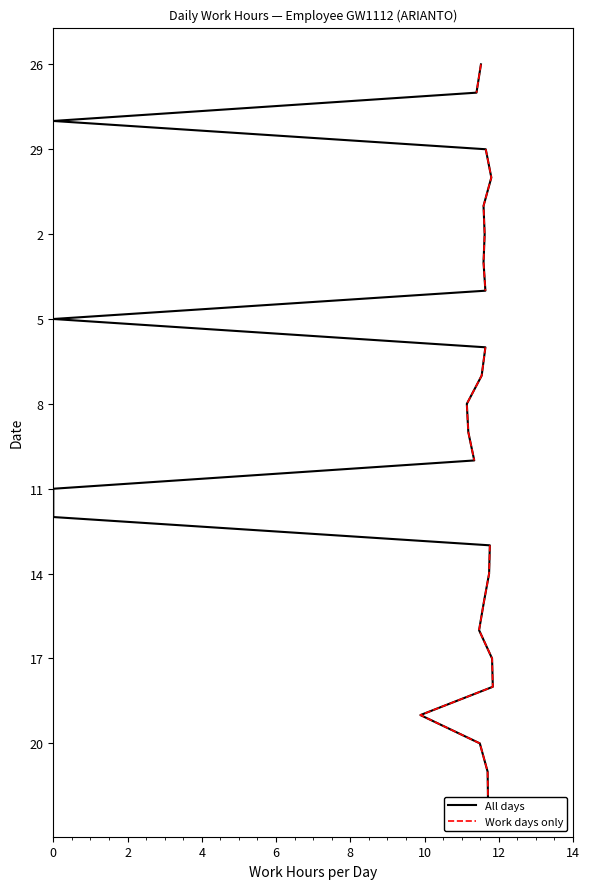

At 8, list the series in order from largest to smallest.

All days, Work days only